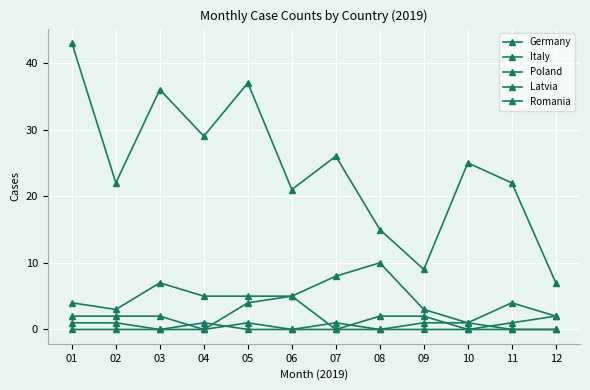

How many lines are shown in the chart?

5